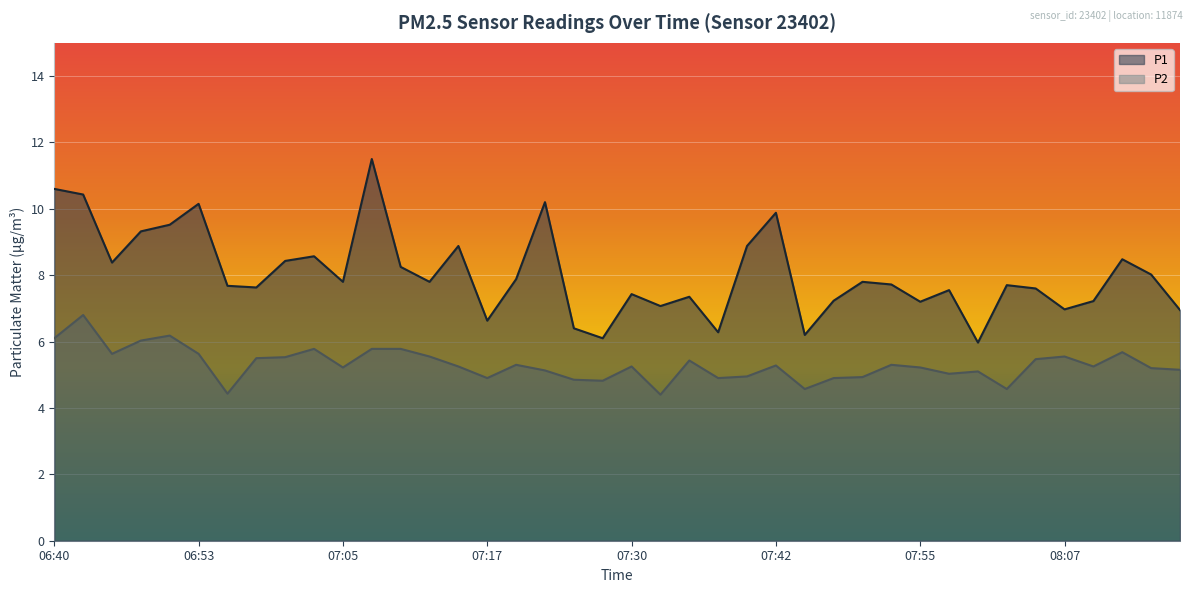

What is the difference between the highest and lowest values at 07:00?

2.9